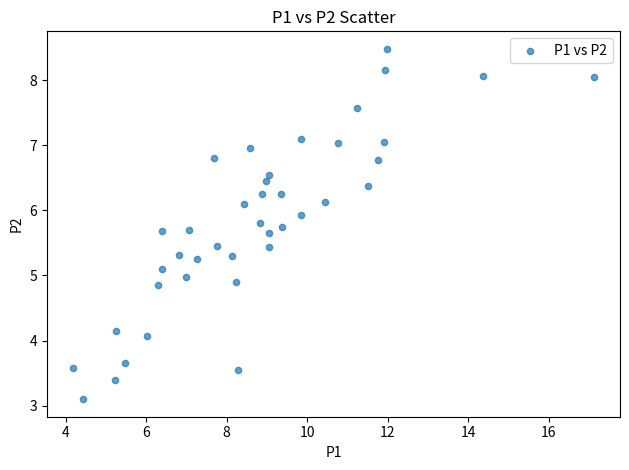

What is the range of X values (max minus min)?

12.9